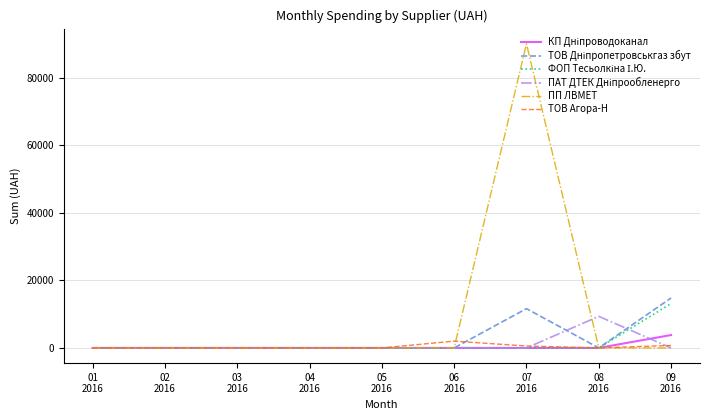

Which series has the largest total across all categories?

ПП ЛВМЕТ